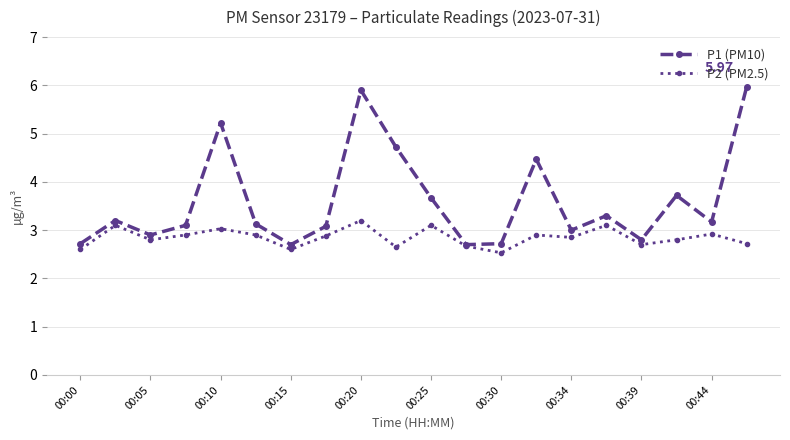

Rank the series by their average value, from highest to lowest.

P1 (PM10), P2 (PM2.5)